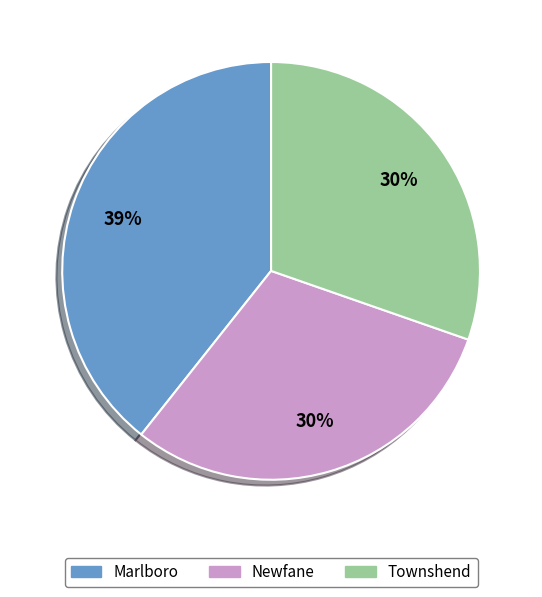

What is the largest slice in the pie chart?

Marlboro